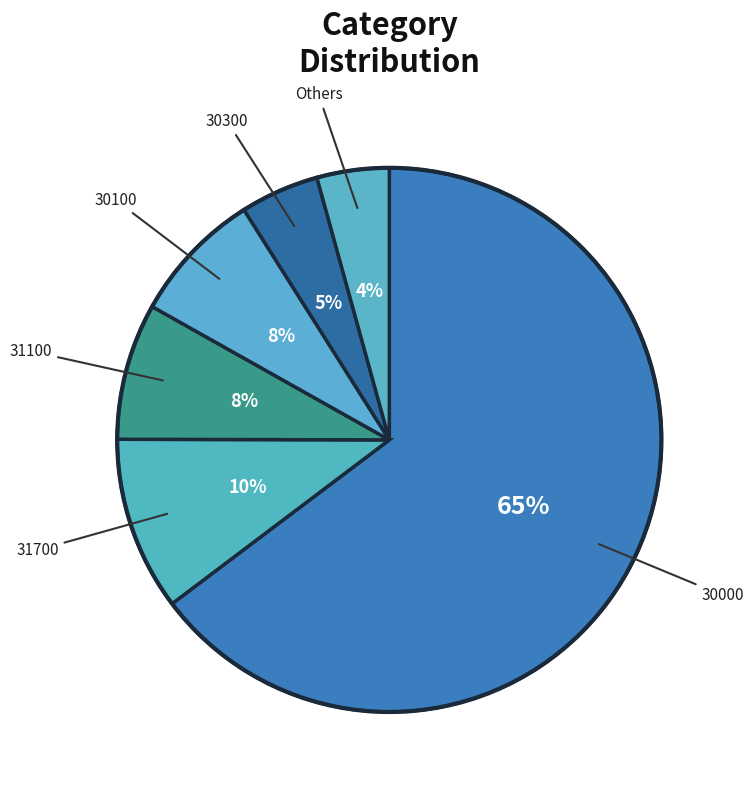

Which category has the biggest portion of the pie?

30000